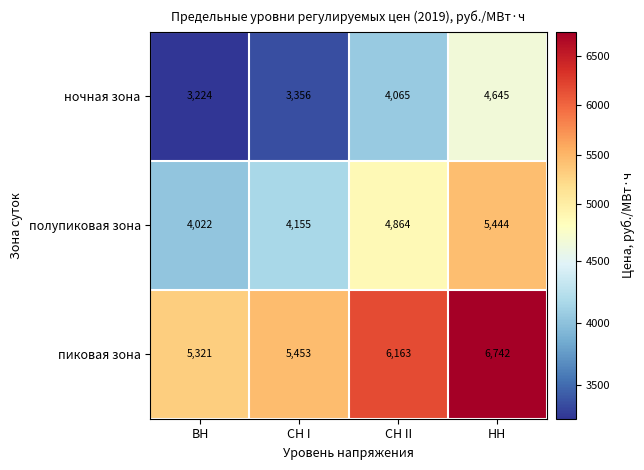

What is the total value across all series at НН?

16831